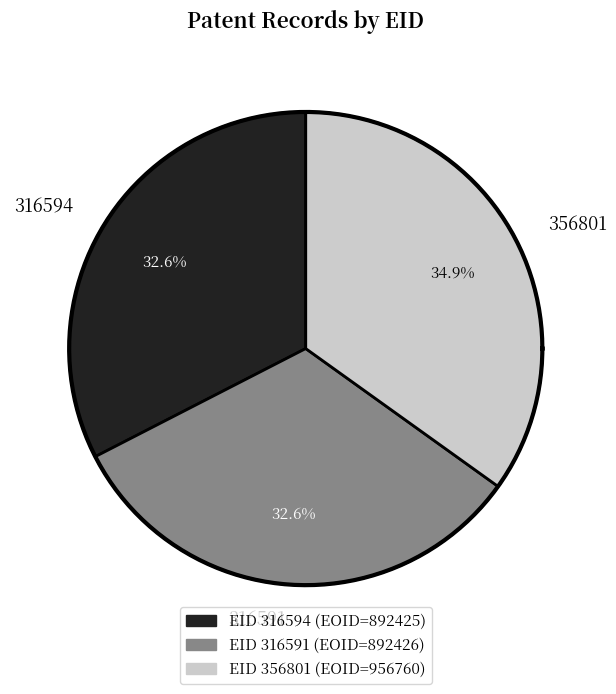

How many slices are in this pie chart?

3